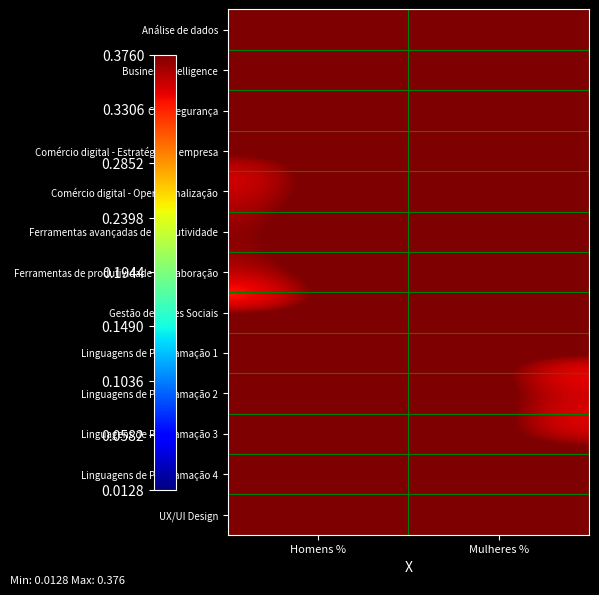

At how many categories does at least one series exceed 0?

2